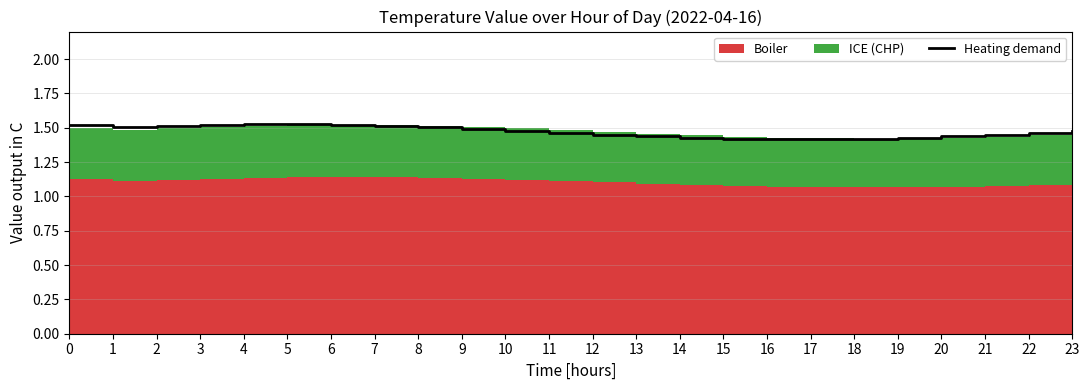

True or false: the data shows 1.9 at 13.

False